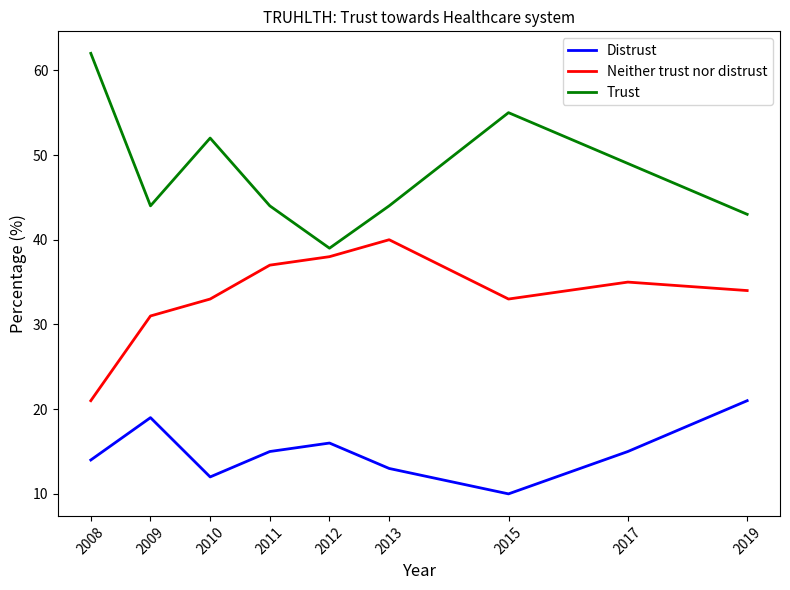

At which category does the chart reach its minimum across all series?

2015